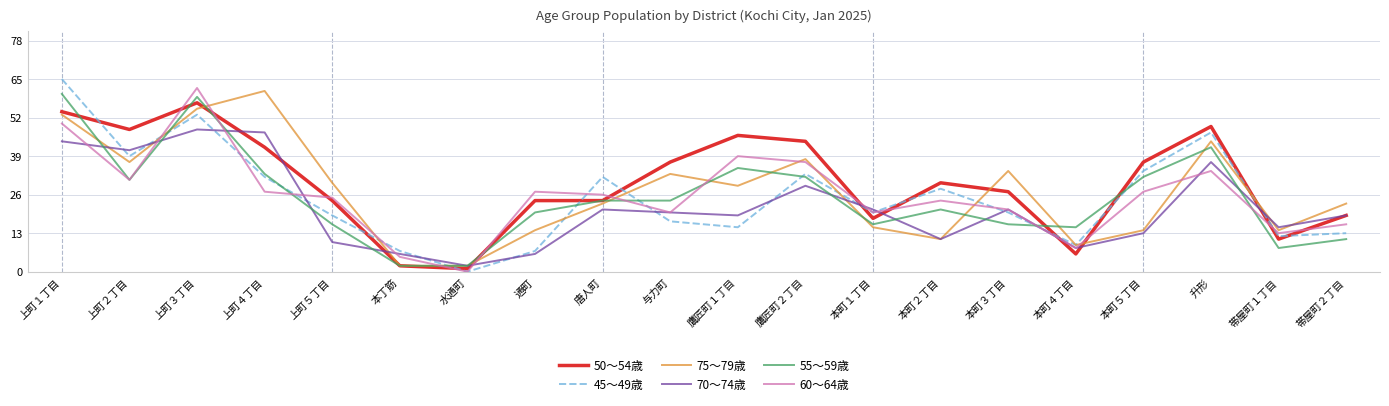

Is it true that 70～74歳 equals 3 at 本町２丁目?

False